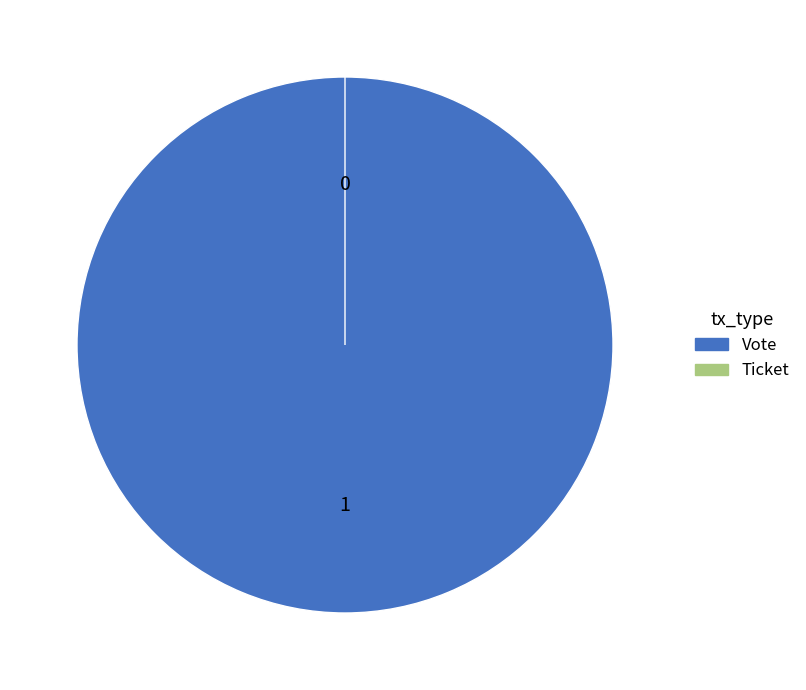

Which category has the smallest portion of the pie?

Ticket